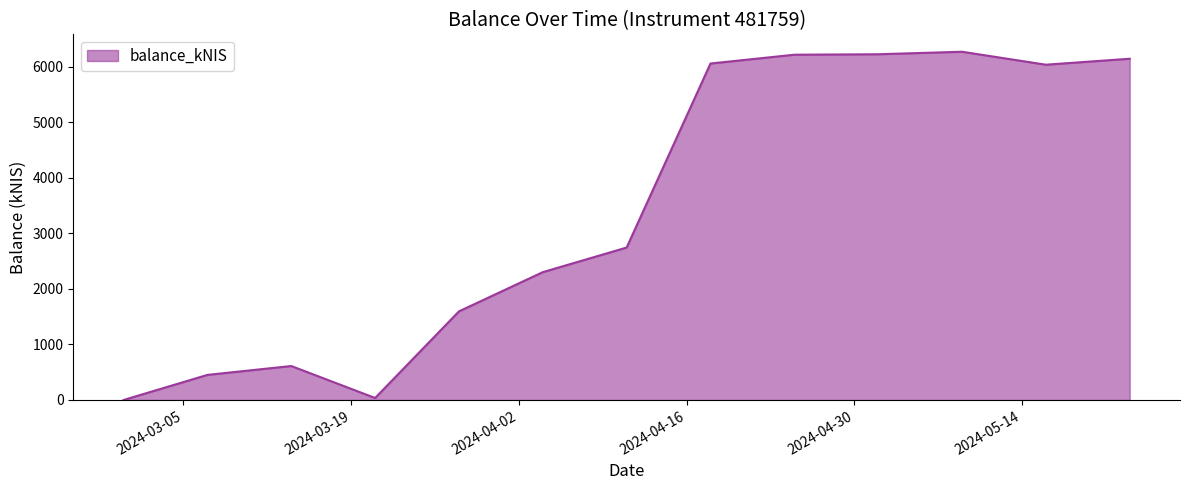

What is the difference between the maximum and minimum values?

6272.4